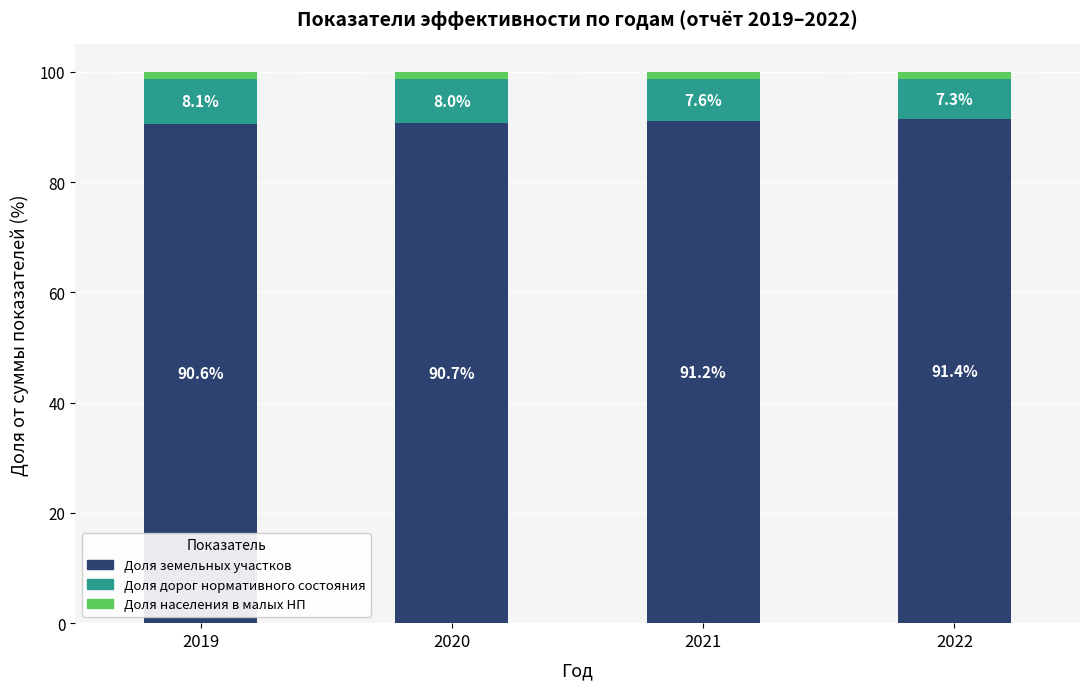

What is the total value across all series at 2020?

100.0